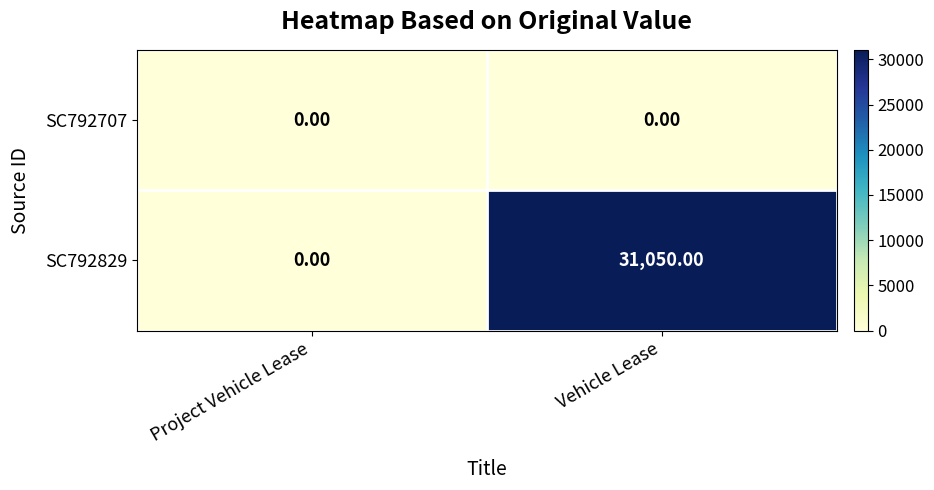

Which series has the largest total across all categories?

SC792829